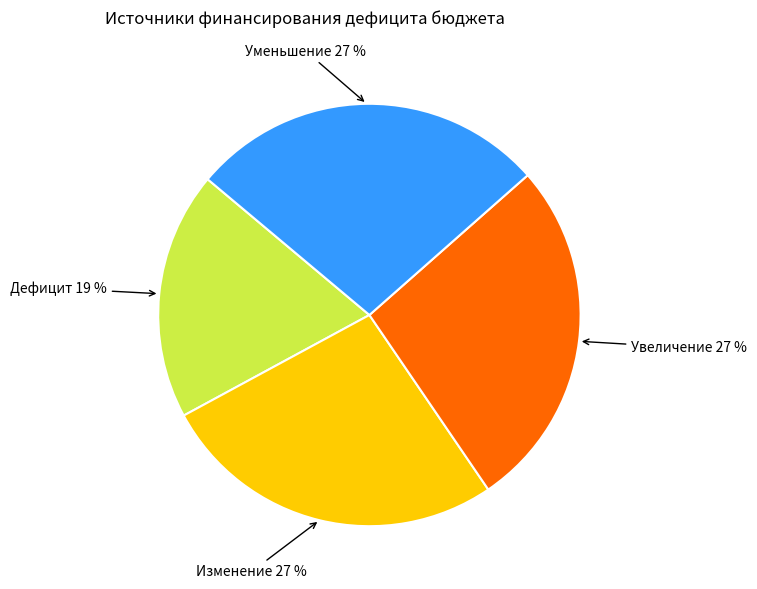

To the nearest percent, what is the difference between the largest and smallest slice percentages?

8%